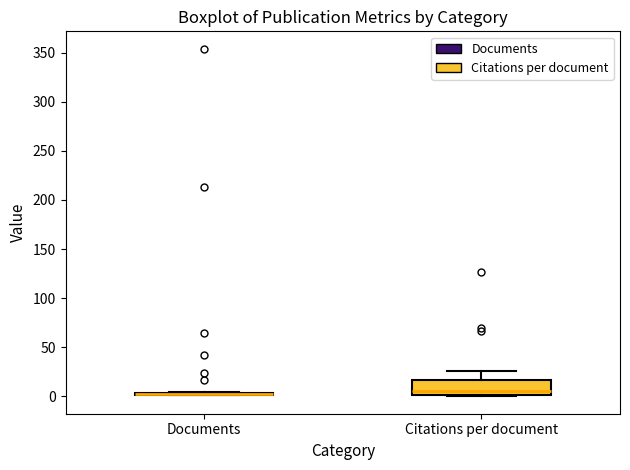

Where does the upper whisker of the box for Citations per document end on the y-axis? The values are not printed on the chart, so give them approximately, as read against the axis.

25